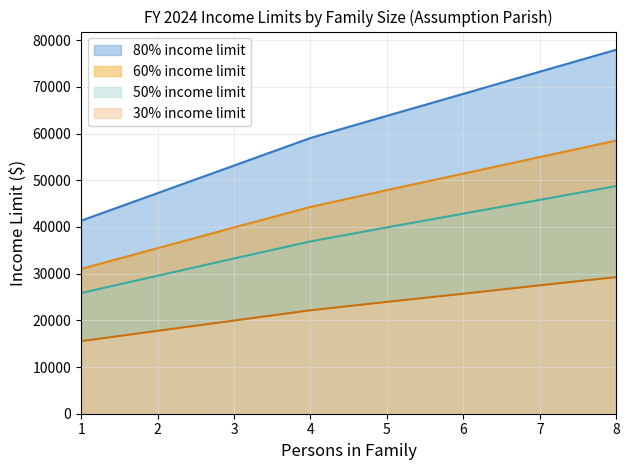

Reading left to right, list all the values displayed in this chart.

30% income limit: 1=15550	2=17750	3=19950	4=22150	5=23950	6=25700	7=27500	8=29250
50% income limit: 1=25850	2=29550	3=33250	4=36900	5=39900	6=42850	7=45800	8=48750
80% income limit: 1=41350	2=47250	3=53150	4=59050	5=63800	6=68500	7=73250	8=77950
60% income limit: 1=31020	2=35460	3=39900	4=44280	5=47880	6=51420	7=54960	8=58500